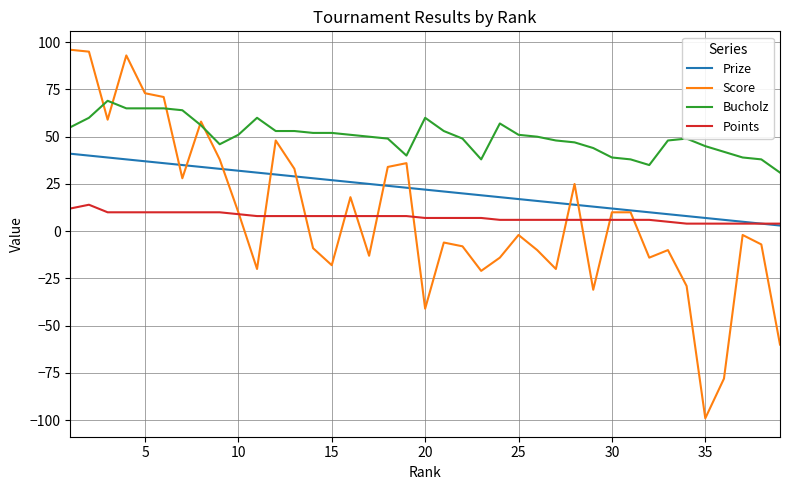

Reading left to right, list all the values displayed in this chart.

Prize: 41	40	39	38	37	36	35	34	33	32	31	30	29	28	27	26	25	24	23	22	21	20	19	18	17	16	15	14	13	12	11	10	9	8	7	6	5	4	3
Score: 96	95	59	93	73	71	28	58	38	10	-20	48	33	-9	-18	18	-13	34	36	-41	-6	-8	-21	-14	-2	-10	-20	25	-31	10	10	-14	-10	-29	-99	-78	-2	-7	-60
Bucholz: 55	60	69	65	65	65	64	56	46	51	60	53	53	52	52	51	50	49	40	60	53	49	38	57	51	50	48	47	44	39	38	35	48	49	45	42	39	38	31
Points: 12	14	10	10	10	10	10	10	10	9	8	8	8	8	8	8	8	8	8	7	7	7	7	6	6	6	6	6	6	6	6	6	5	4	4	4	4	4	4